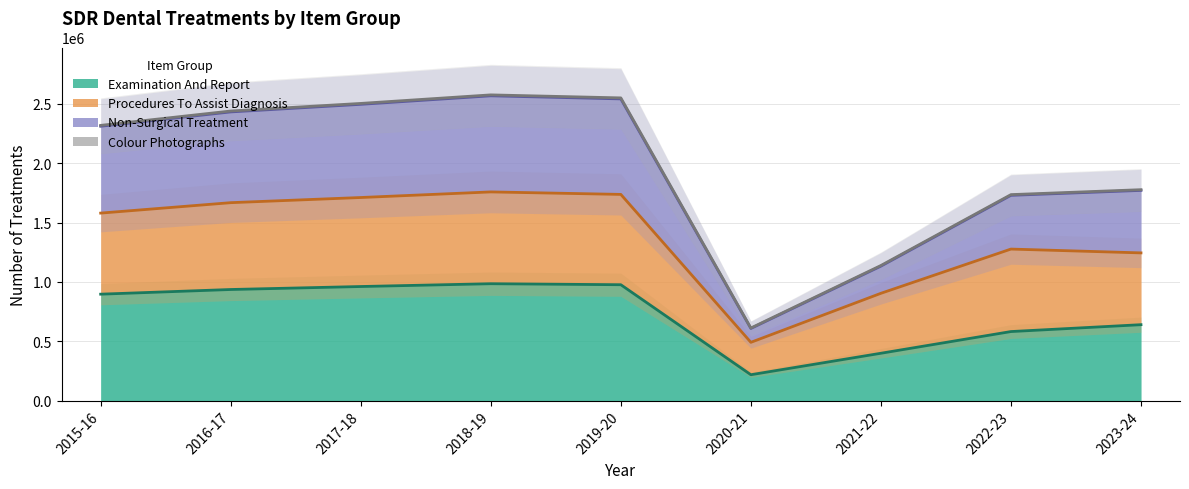

At how many categories does at least one series exceed 2327363?

4